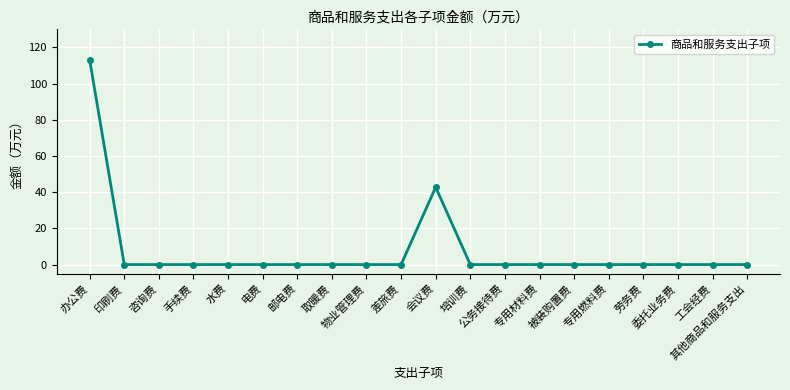

Reading left to right, what are all the values shown in this chart?

113.2	0.0	0.0	0.0	0.0	0.0	0.0	0.0	0.0	0.0	42.7	0.0	0.0	0.0	0.0	0.0	0.0	0.0	0.0	0.0